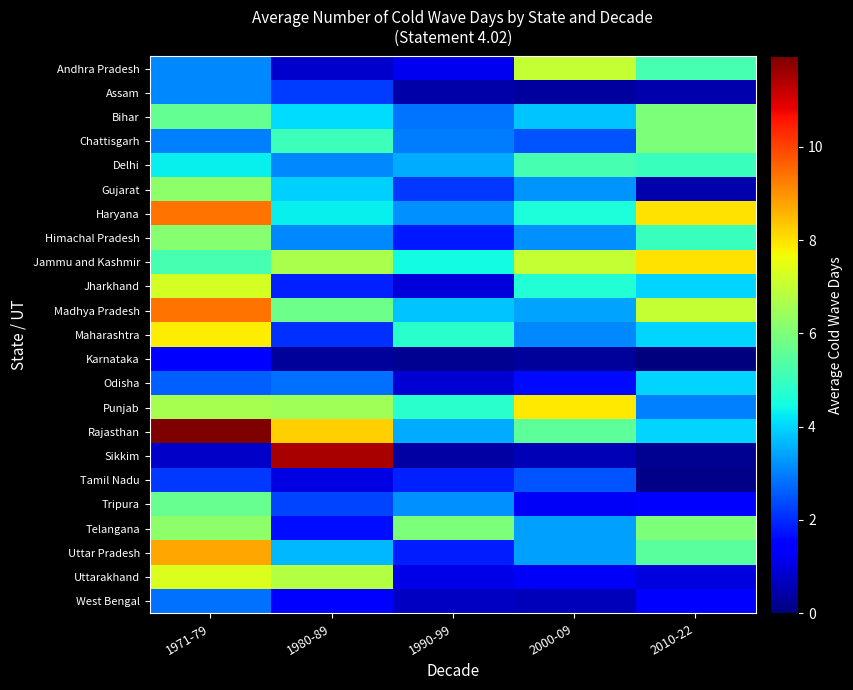

At which category is the sum across all series the highest?

1971-79